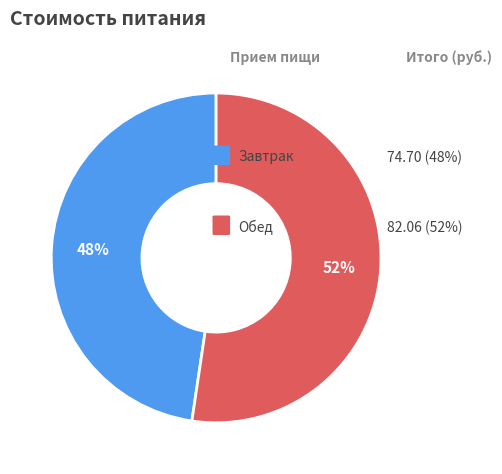

How many slices are in this pie chart?

2